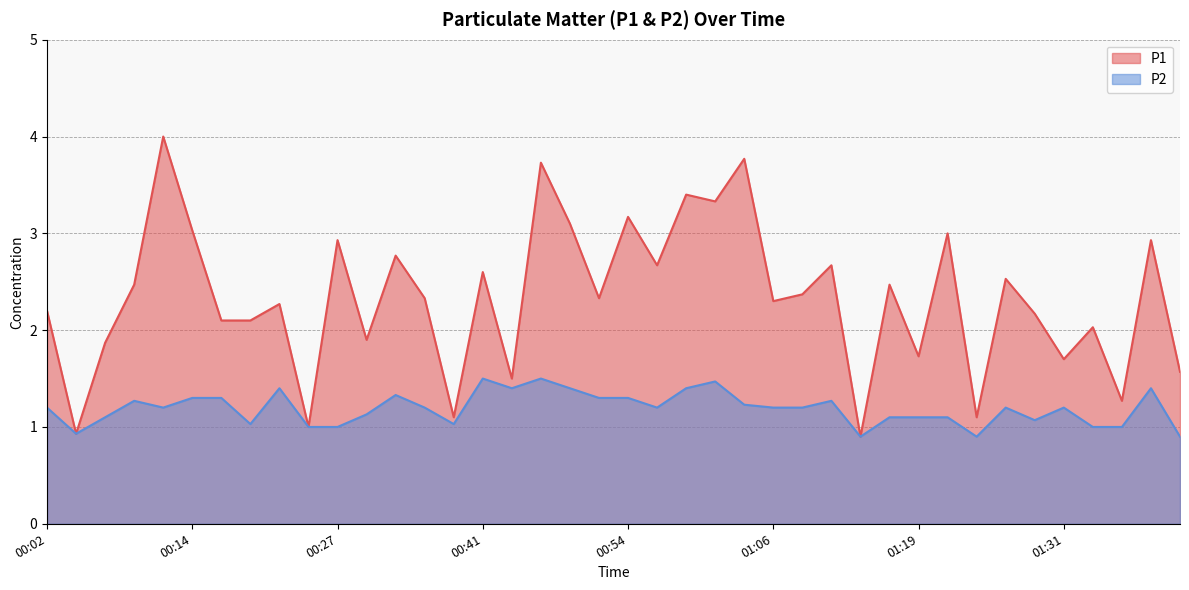

Where does the P2 series first go above 1?

00:02